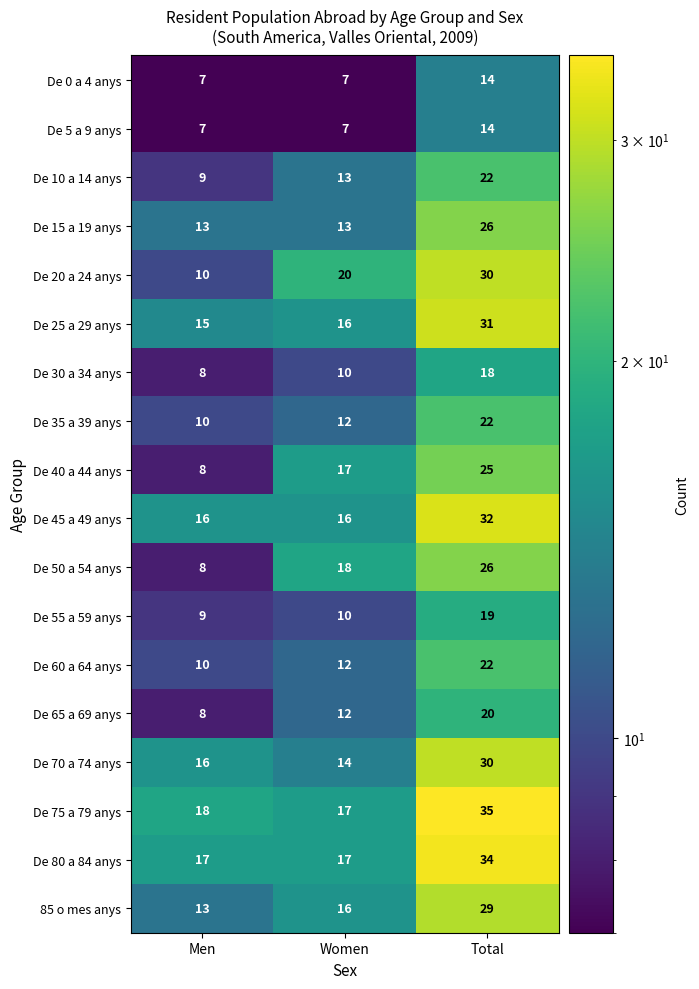

What is the minimum value shown in the chart?

7